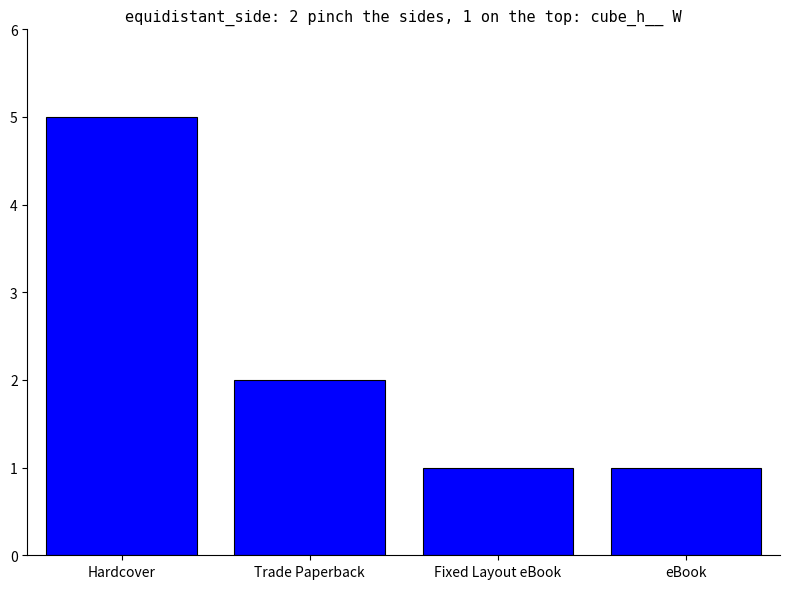

What is the maximum value shown in the chart?

5